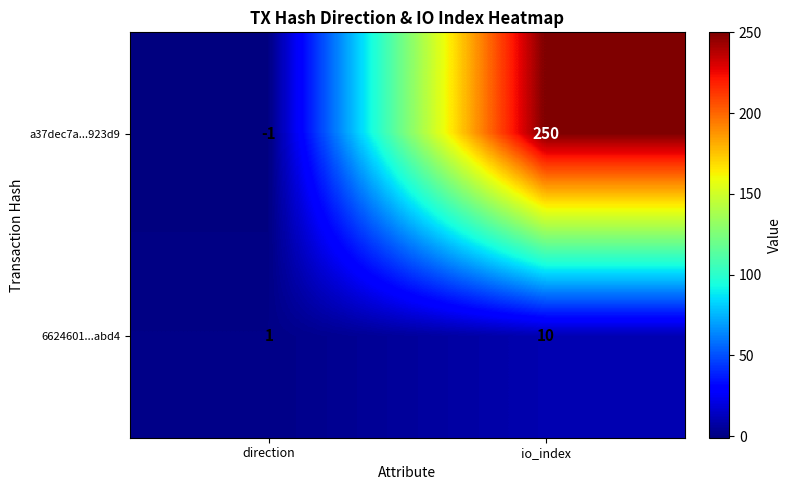

What is the total value across all series at io_index?

260